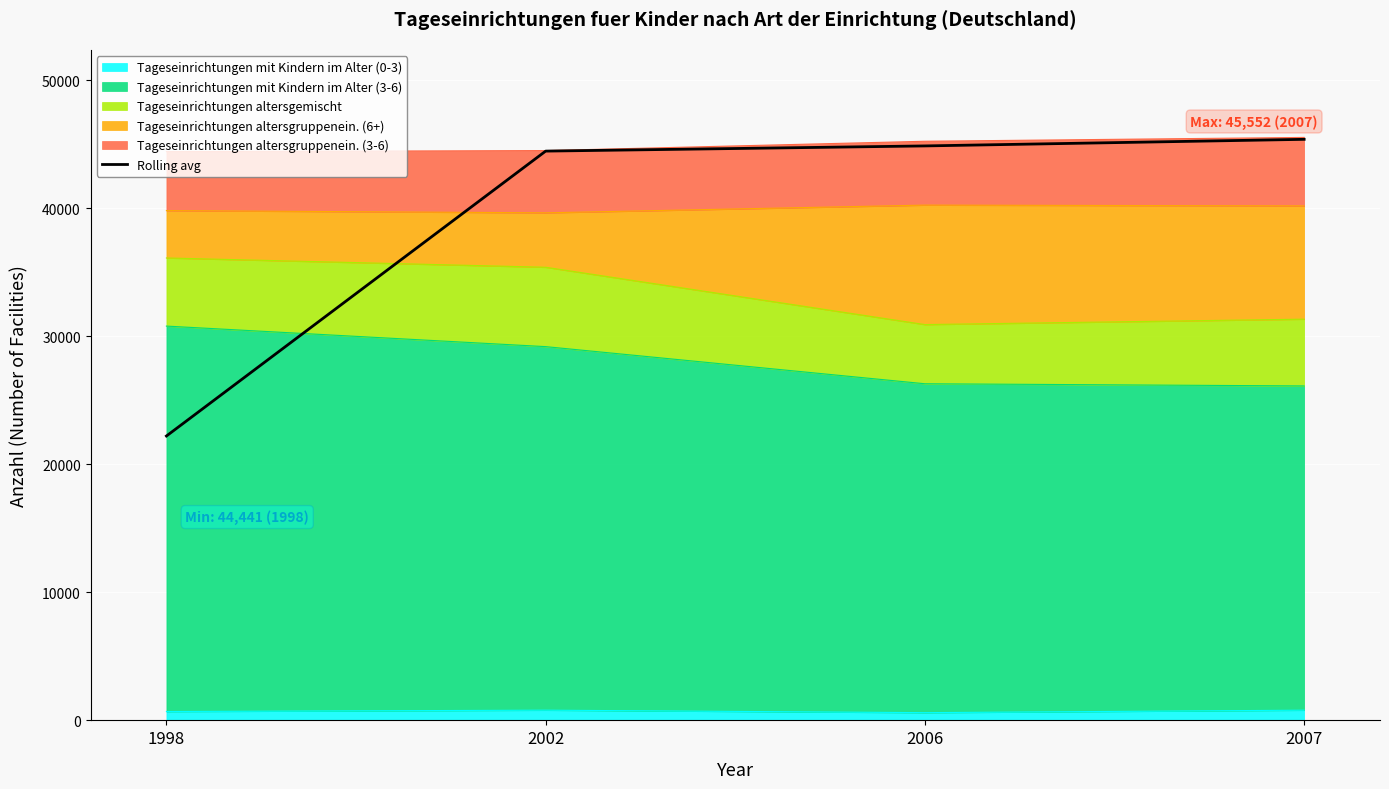

List the labels in order of value, largest first.

2007, 2006, 2002, 1998